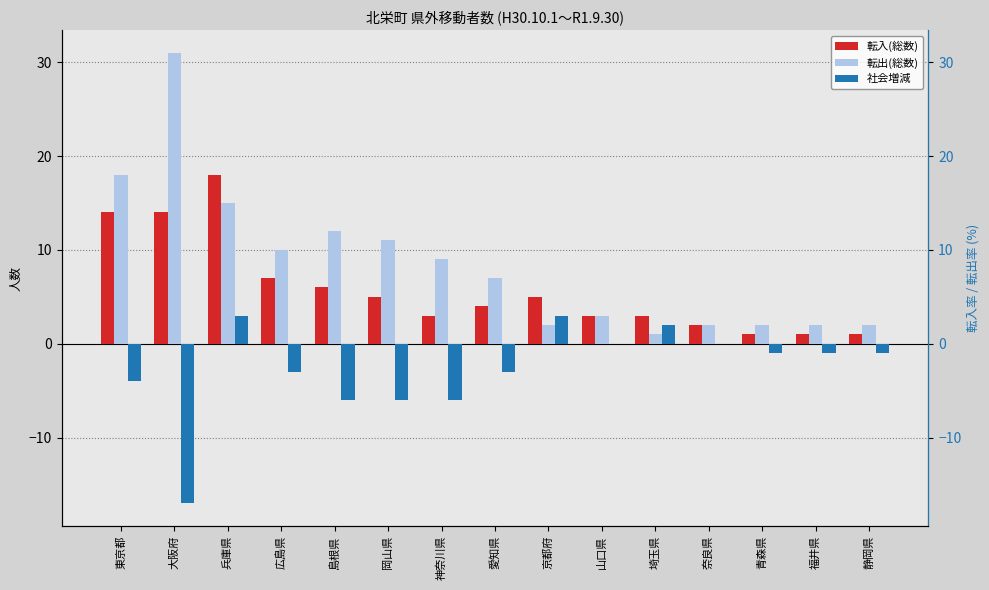

Is the value of 社会増減 at 岡山県 greater than the value of 転入(総数) at 愛知県?

No